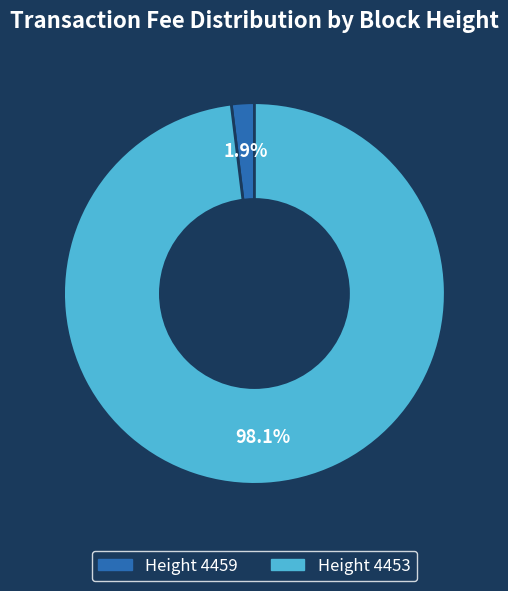

Is there a majority slice in this chart?

Yes